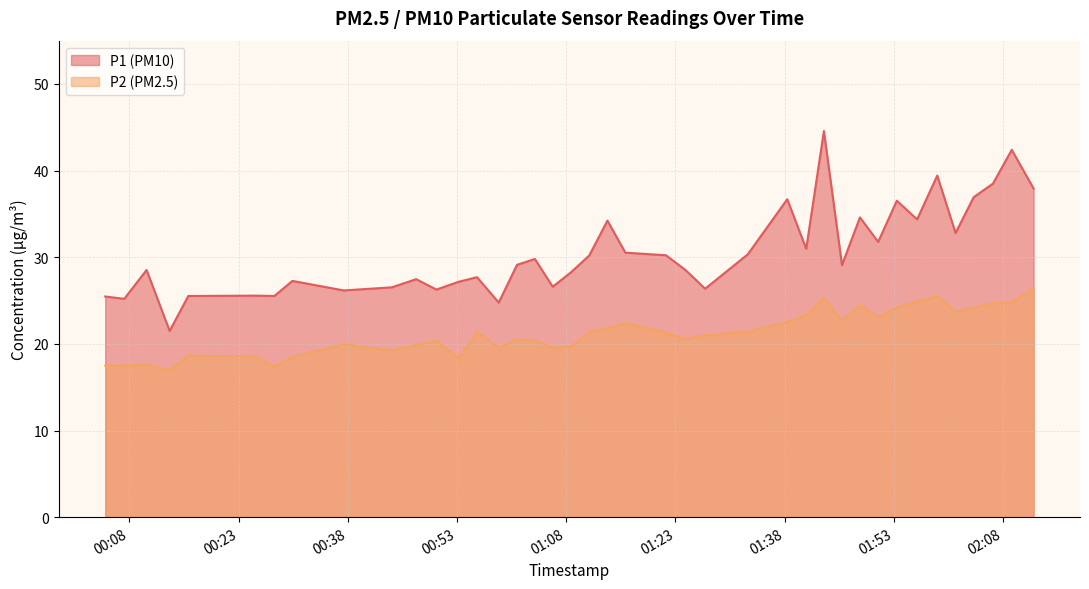

What are all the series names shown in the legend?

P1 (PM10), P2 (PM2.5)